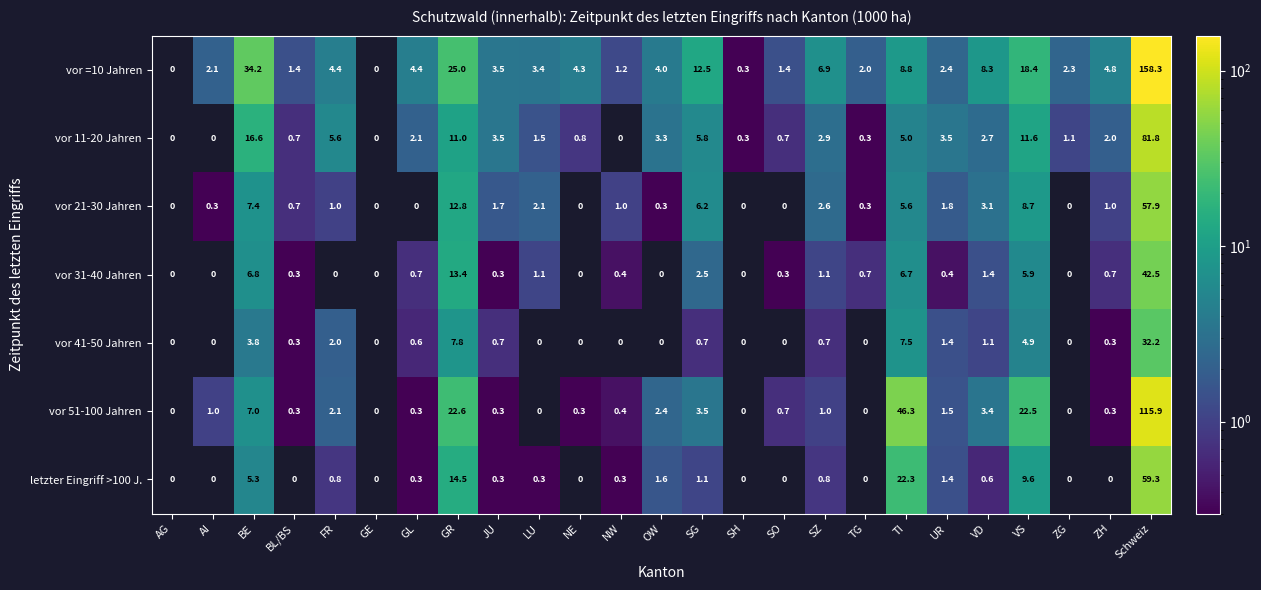

Which series changed the most between NW and VD?

vor =10 Jahren